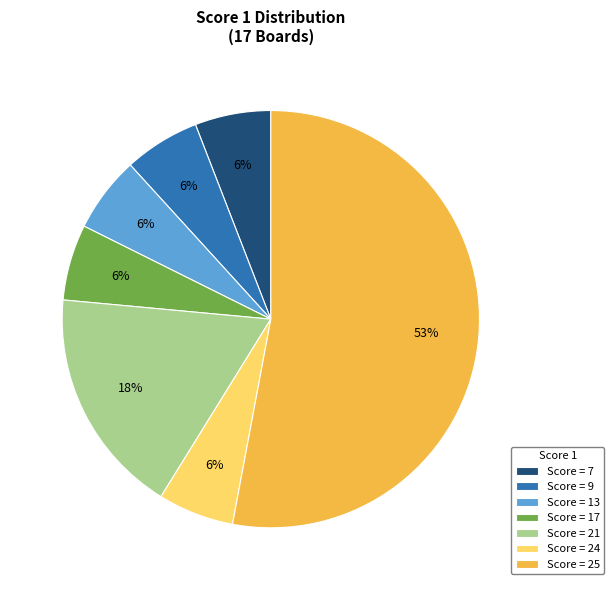

To the nearest percent, what portion does Score = 24 represent?

6%